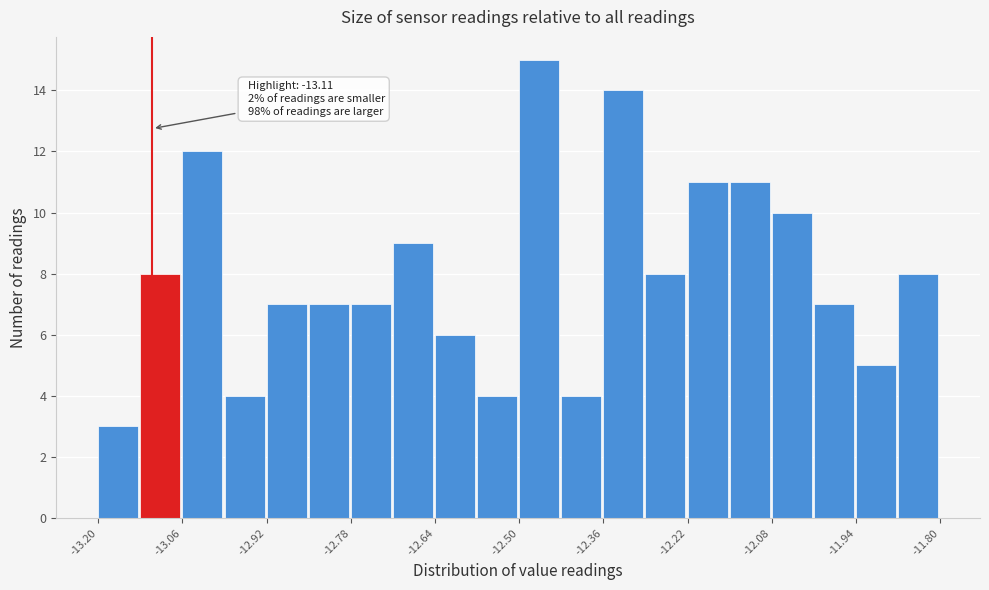

Read against the x-axis, roughly where is the centre of the tallest bar?

-12.46